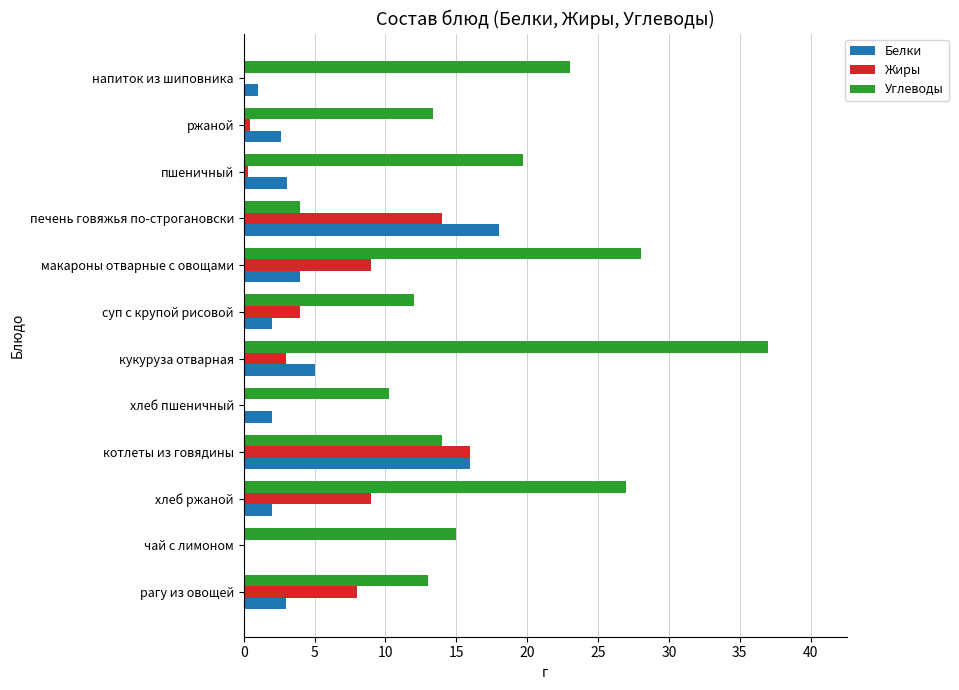

Which series has the largest total across all categories?

Углеводы